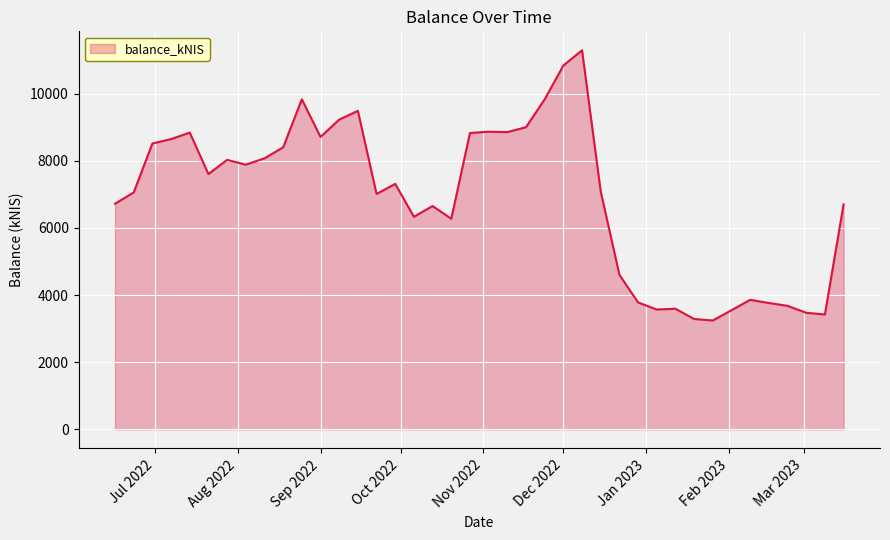

What is the maximum value shown in the chart?

11292.7